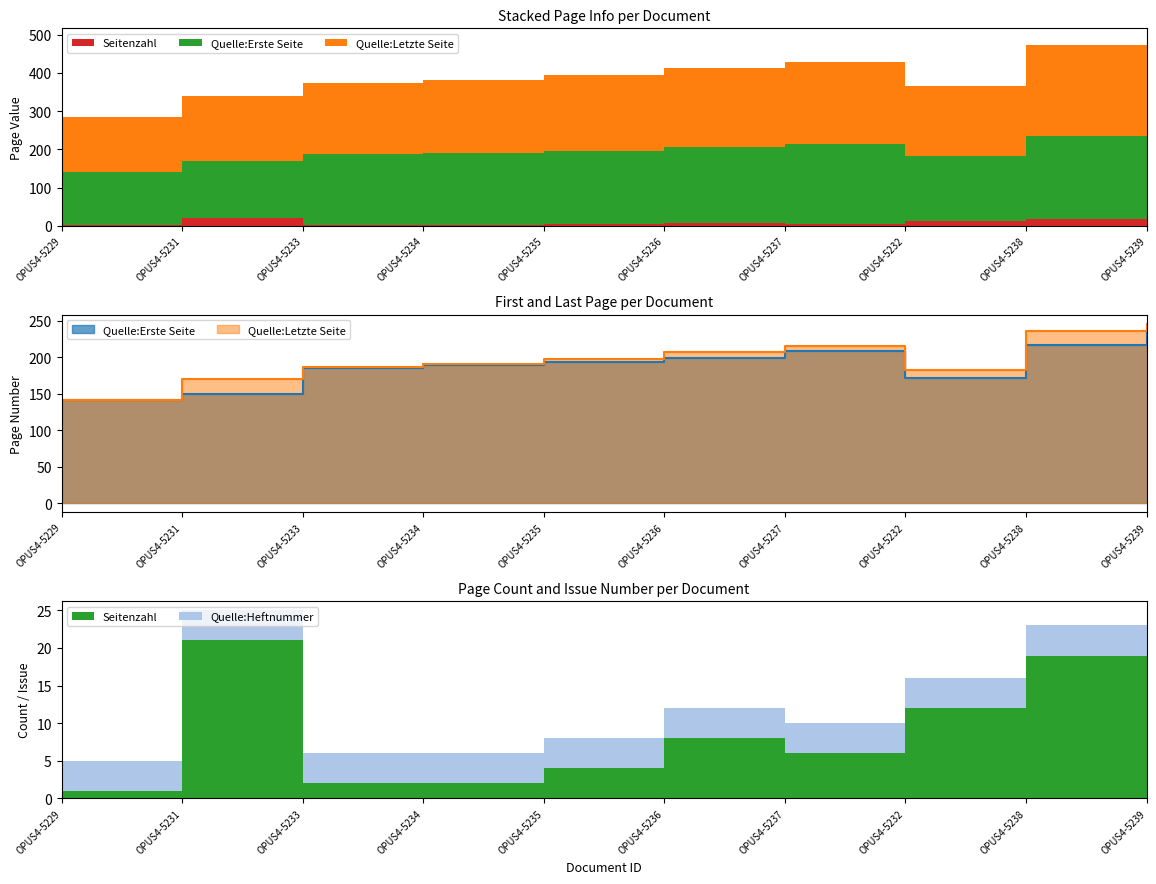

At which label does Quelle:Letzte Seite reach its minimum?

OPUS4-5229